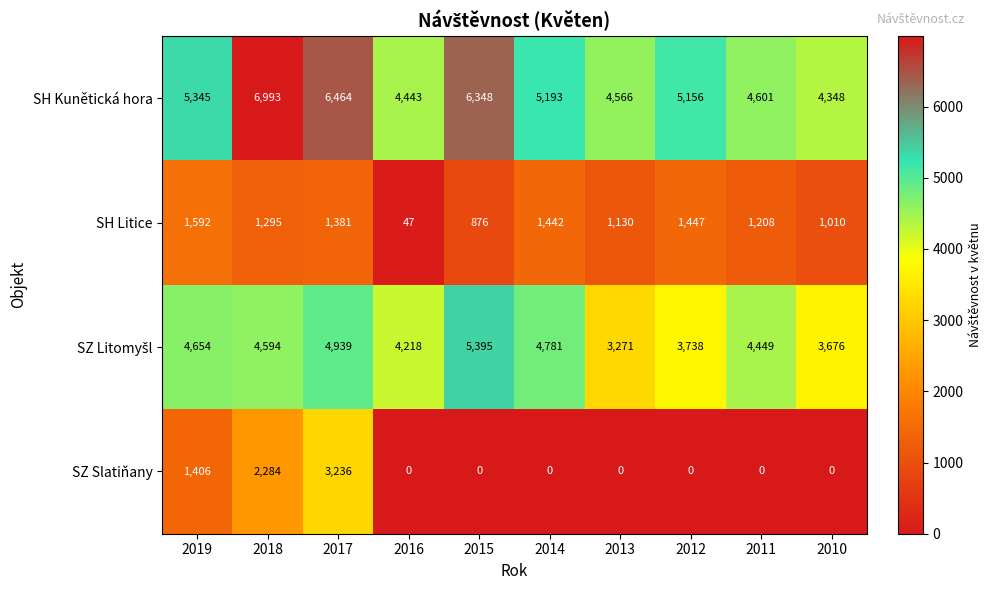

The SZ Slatiňany series shows 2264 at 2013. True or false?

False